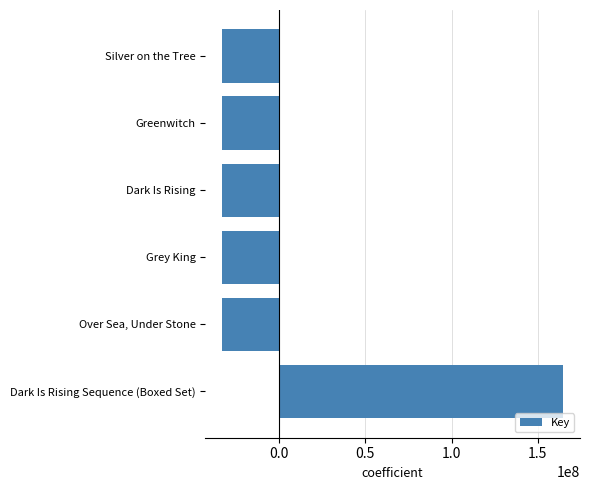

List the labels in order of value, largest first.

Dark Is Rising Sequence (Boxed Set), Greenwitch, Grey King, Dark Is Rising, Silver on the Tree, Over Sea, Under Stone